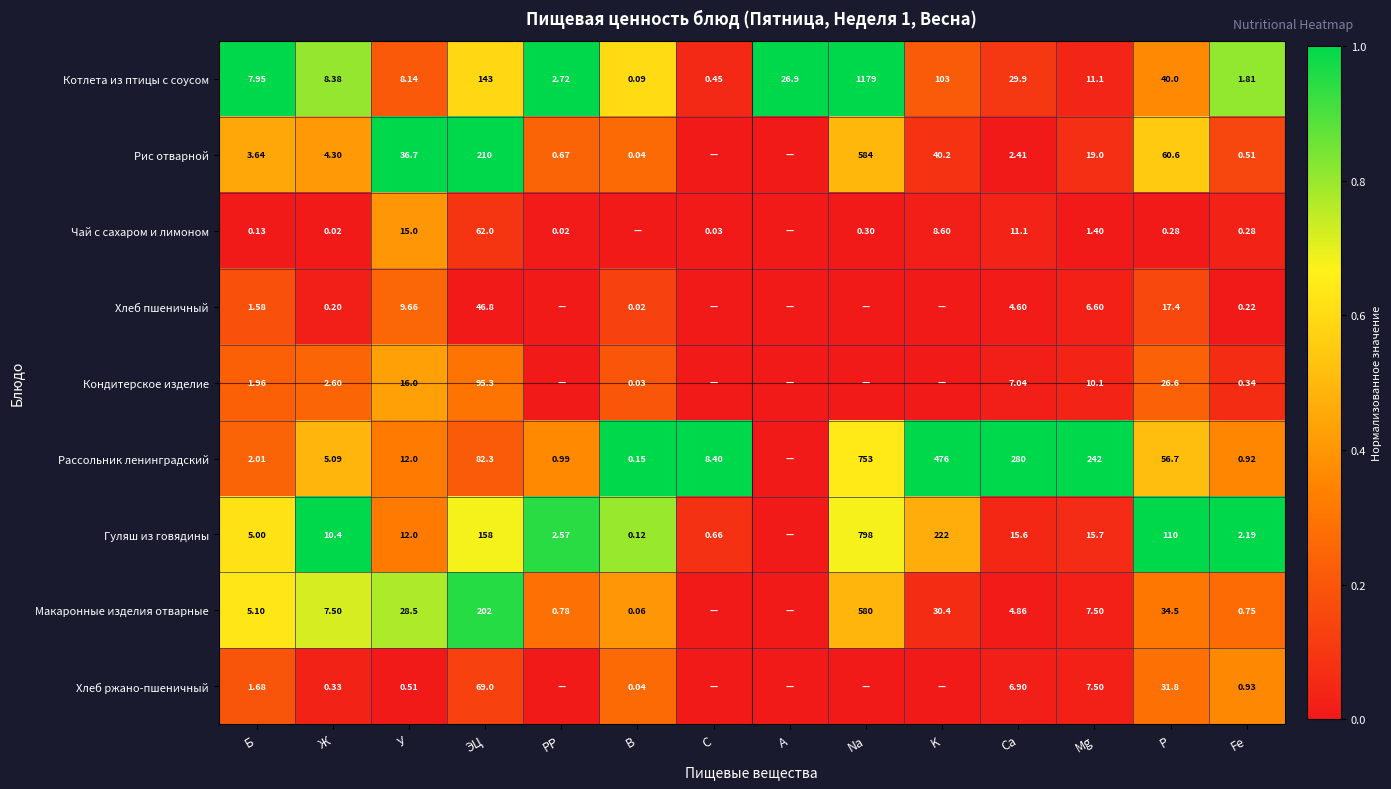

Is the value of Рис отварной at В greater than the value of Гуляш из говядины at Ca?

No